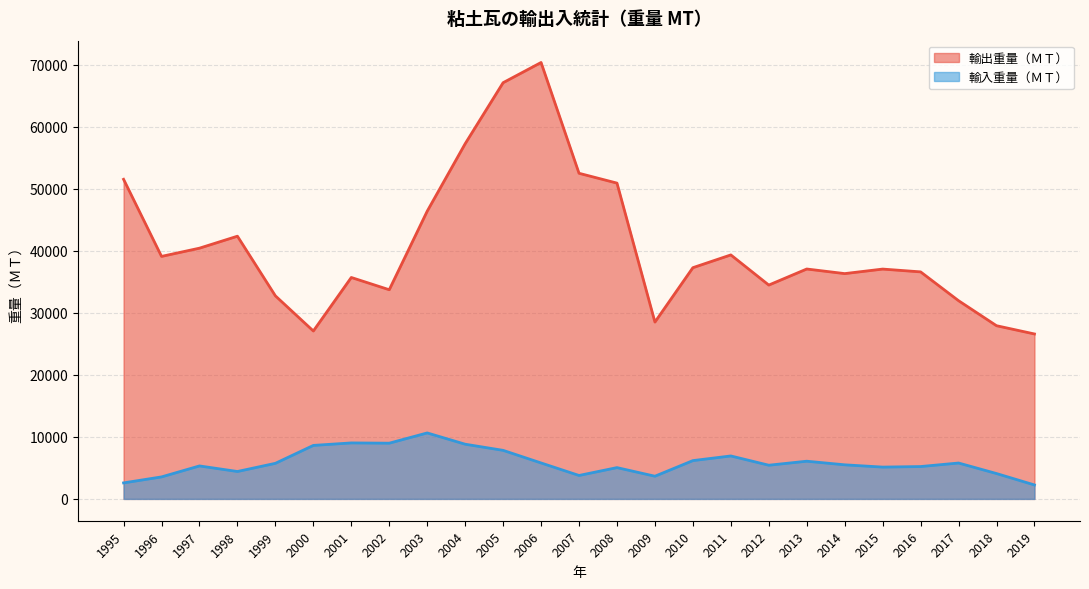

Where does the 輸入重量（ＭＴ） series first go above 5500?

1999